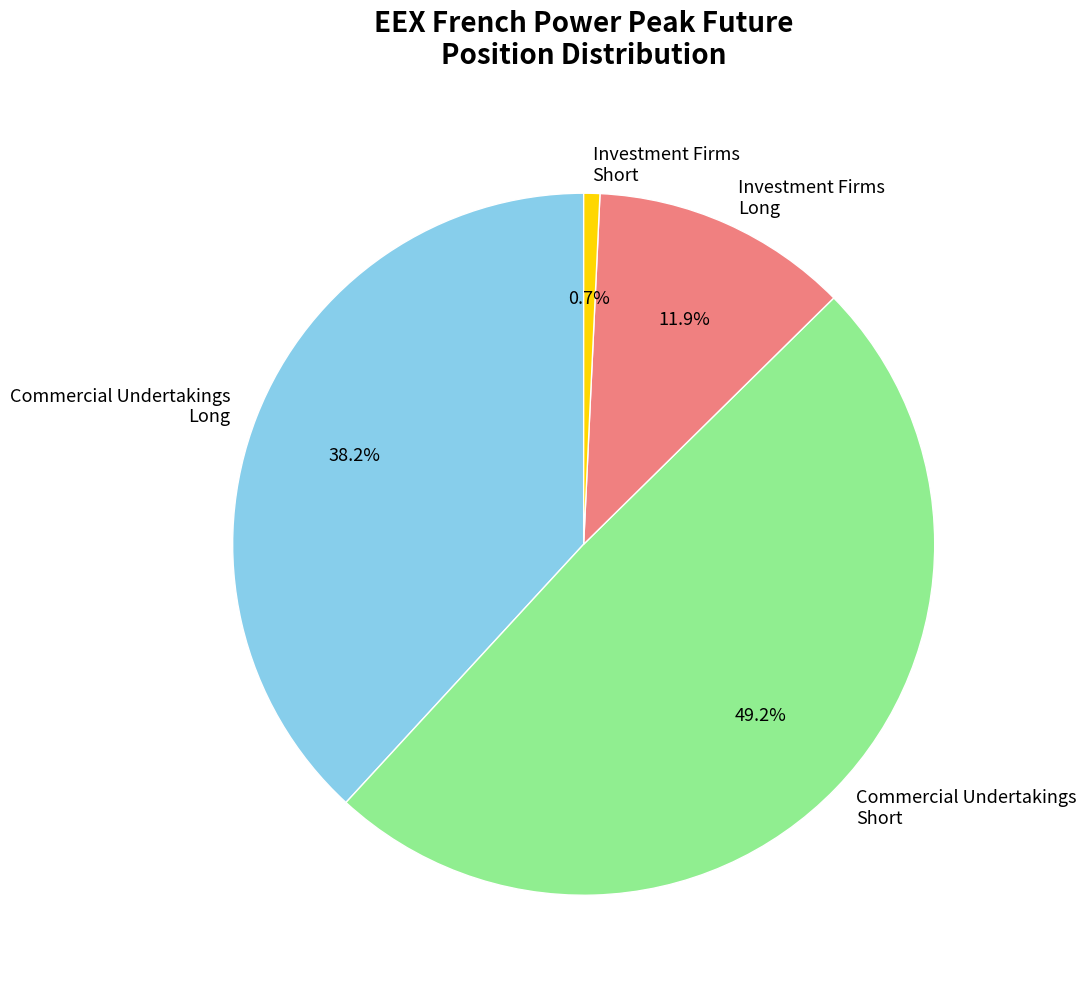

Count the number of slices in the pie.

4